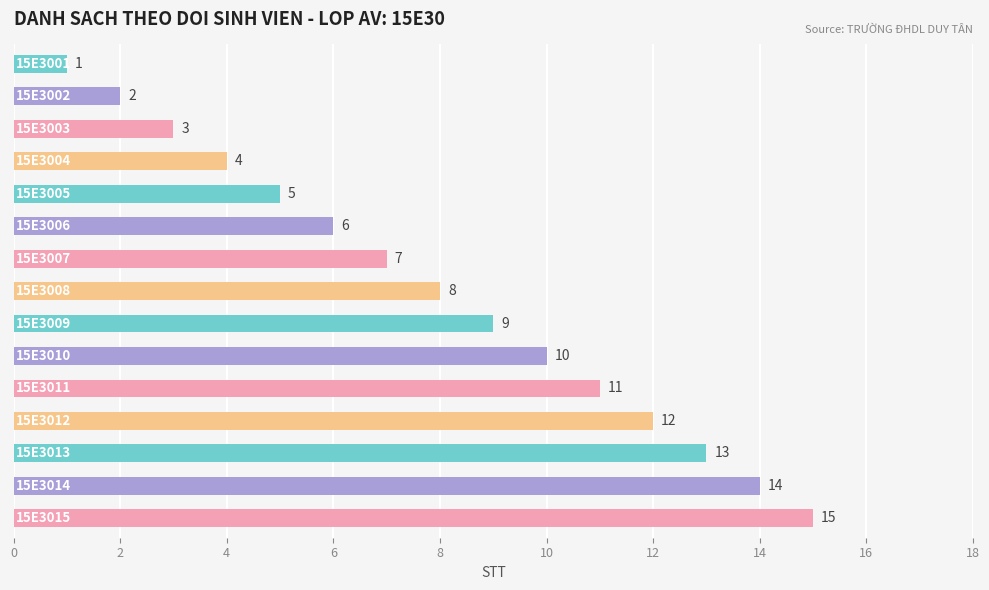

What is the value of the 7th bar from the top?

7